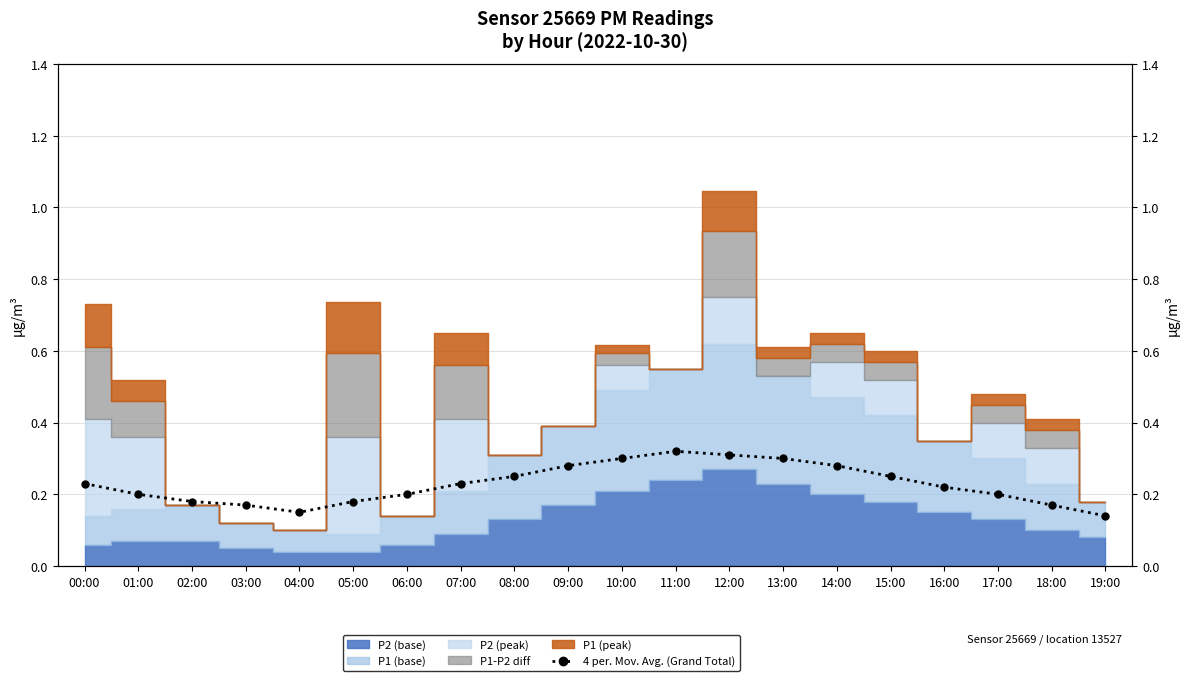

Reading left to right, list all the values displayed in this chart.

00:00=0.2	01:00=0.2	02:00=0.2	03:00=0.2	04:00=0.1	05:00=0.2	06:00=0.2	07:00=0.2	08:00=0.2	09:00=0.3	10:00=0.3	11:00=0.3	12:00=0.3	13:00=0.3	14:00=0.3	15:00=0.2	16:00=0.2	17:00=0.2	18:00=0.2	19:00=0.1